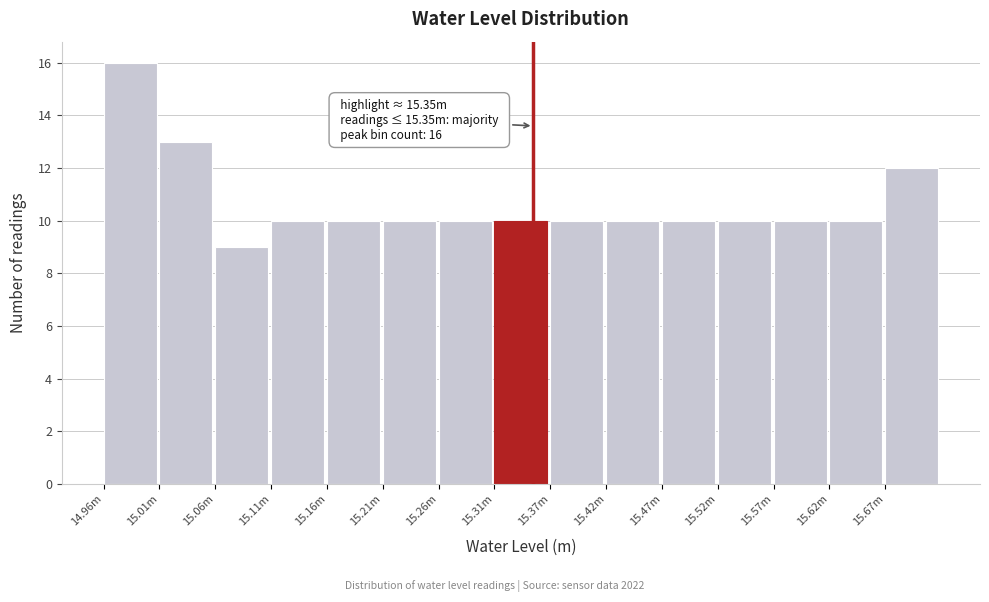

Reading left to right, extract all data points from this chart.

14.96m=16	15.01m=13	15.06m=9	15.11m=10	15.16m=10	15.21m=10	15.26m=10	15.31m=10	15.37m=10	15.42m=10	15.47m=10	15.52m=10	15.57m=10	15.62m=10	15.67m=12